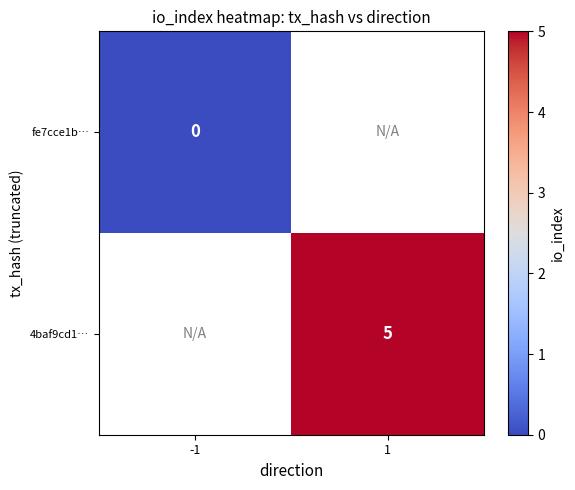

The 4baf9cd1… series shows 5 at 1. True or false?

True